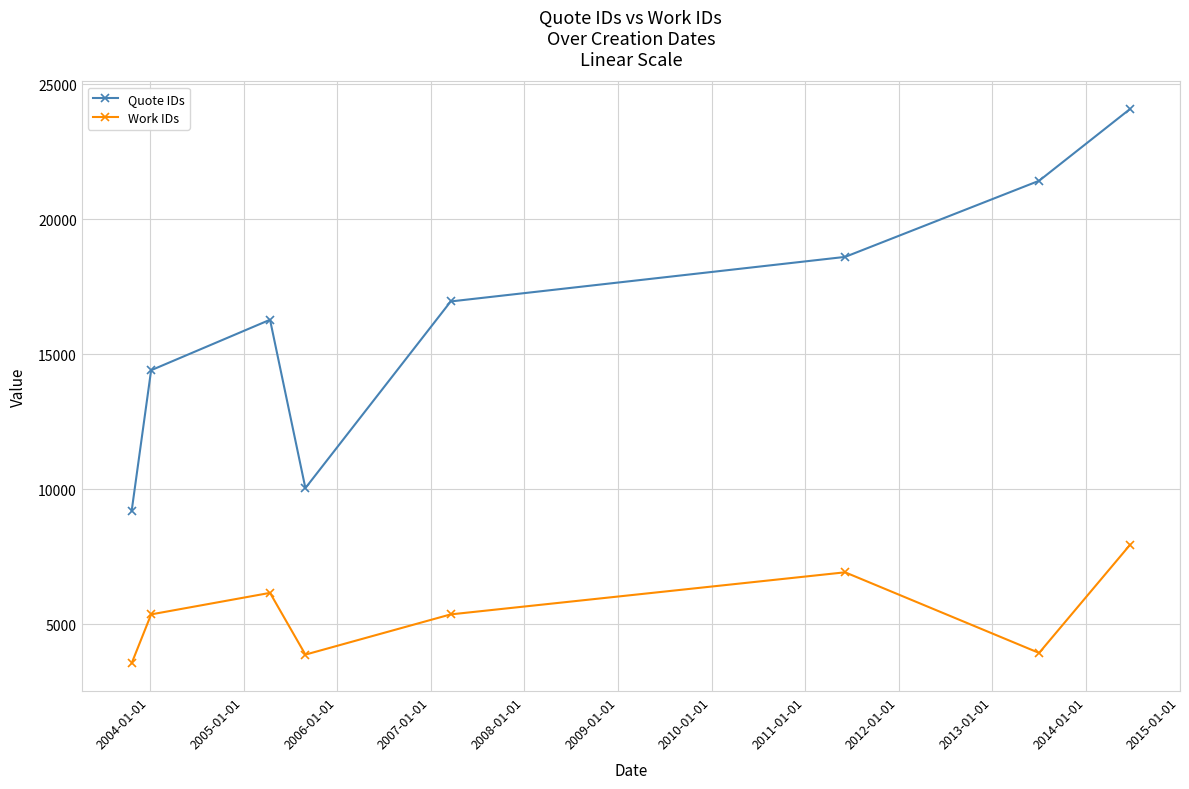

How many lines are shown in the chart?

2